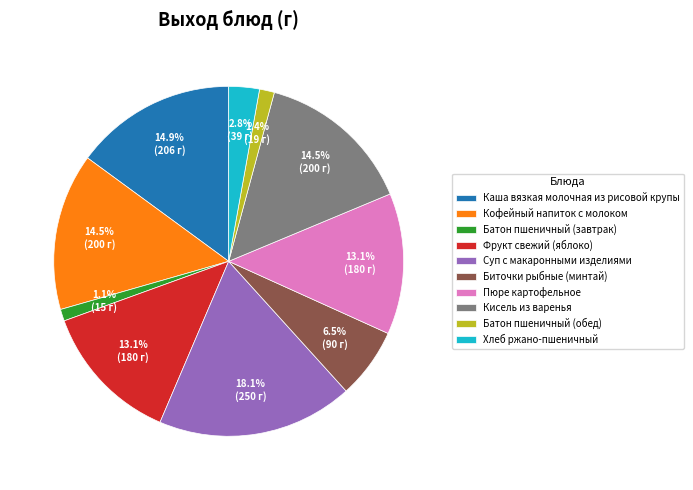

To the nearest percent, what is the average slice percentage?

10%